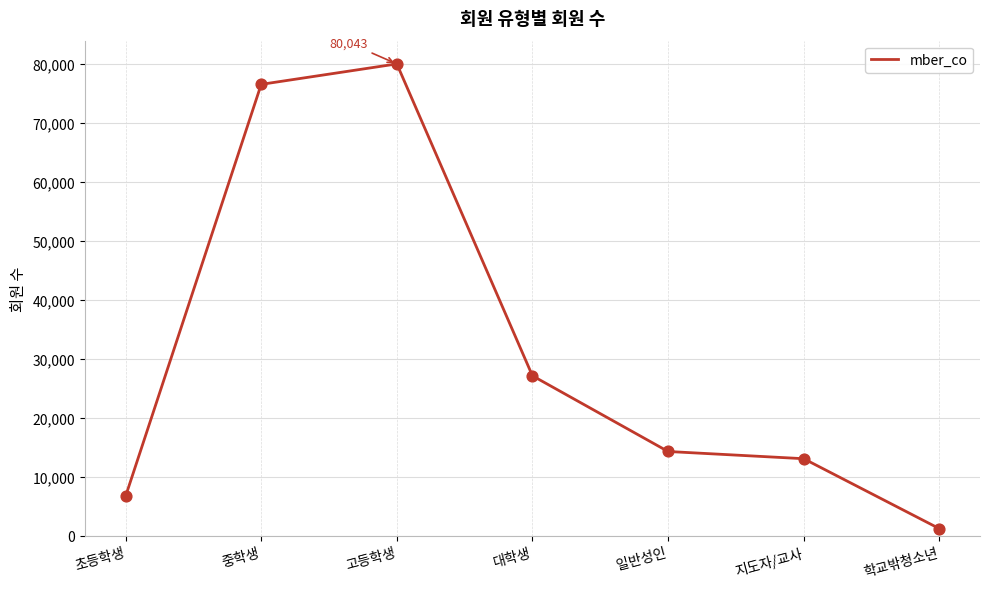

Between 초등학생 and 대학생, which is larger?

대학생